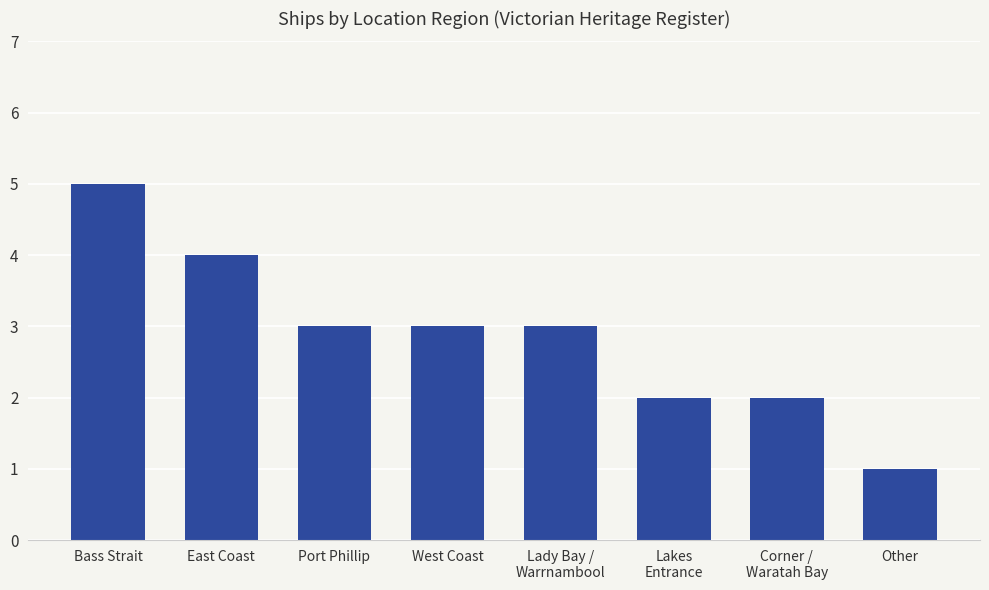

Reading left to right, transcribe all the data shown in this chart.

Bass Strait=5	East Coast=4	Port Phillip=3	West Coast=3	Lady Bay /
Warrnambool=3	Lakes
Entrance=2	Corner /
Waratah Bay=2	Other=1